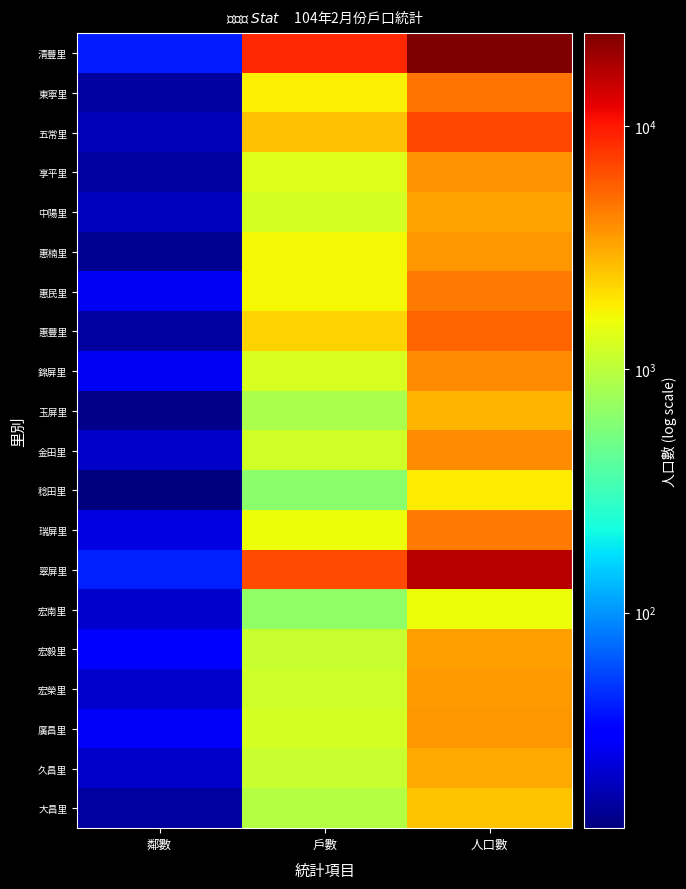

What is the minimum value shown in the chart?

13